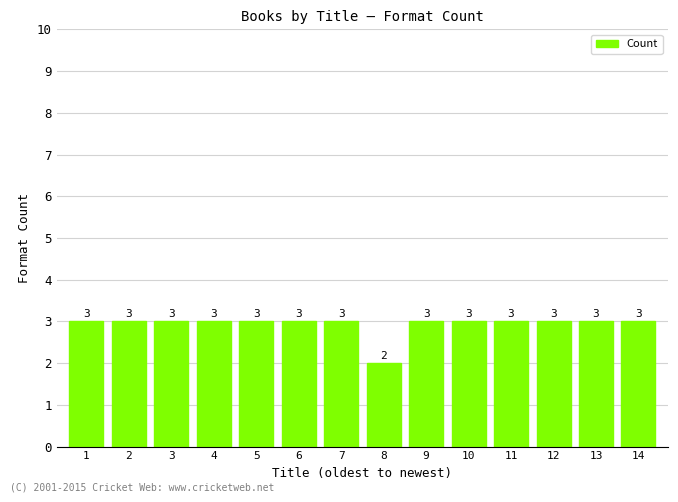

Is it true that the value at 6 is 3?

True